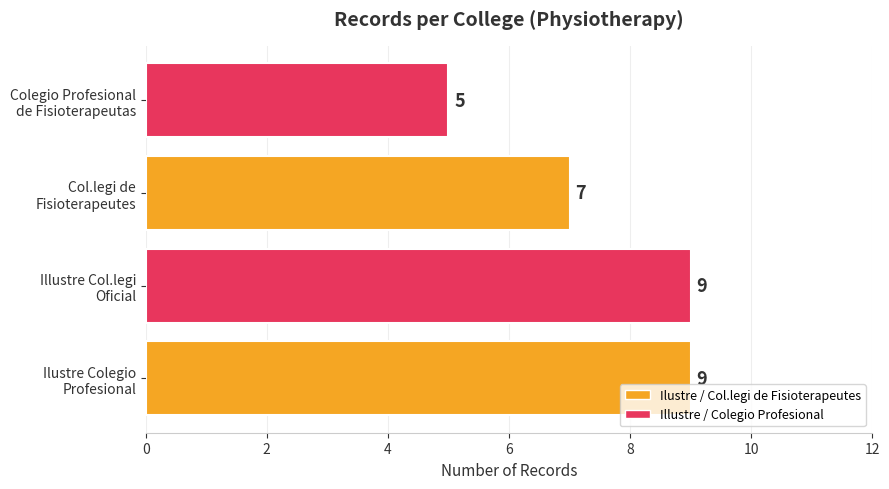

What is the average value?

8